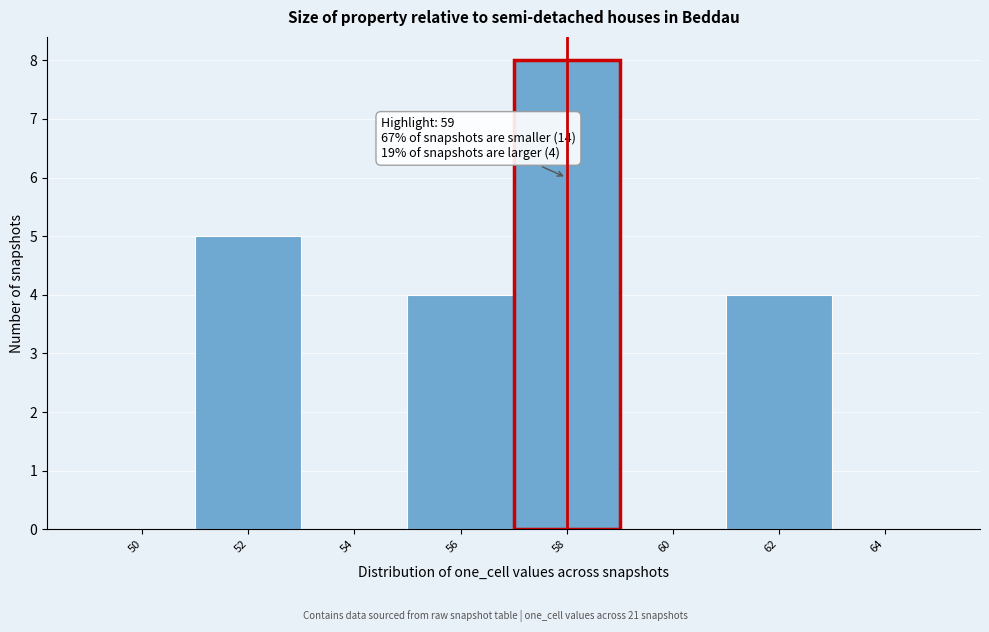

Reading left to right, extract all data points from this chart.

50=0	52=5	54=0	56=4	58=8	60=0	62=4	64=0